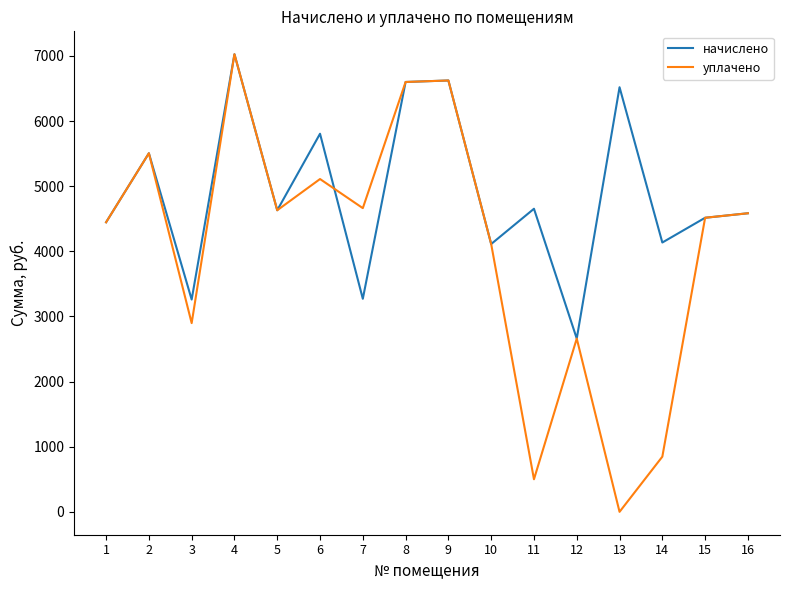

At which label does начислено first exceed 4631?

2